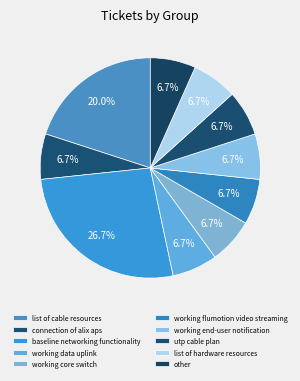

Count the number of slices in the pie.

10